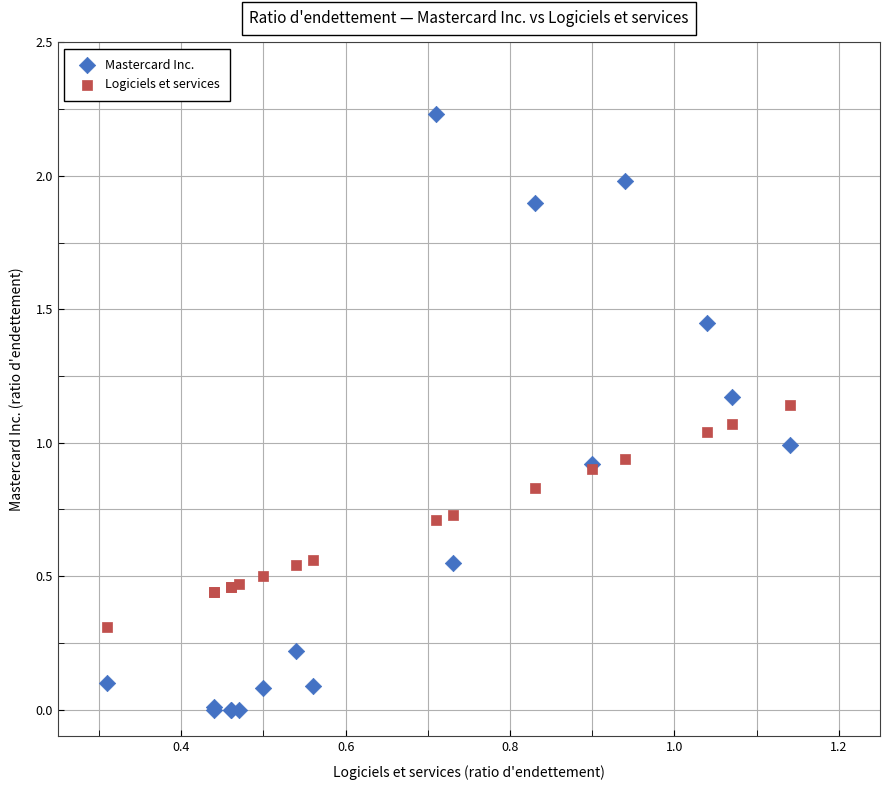

Which series reaches the maximum Y coordinate?

Mastercard Inc.